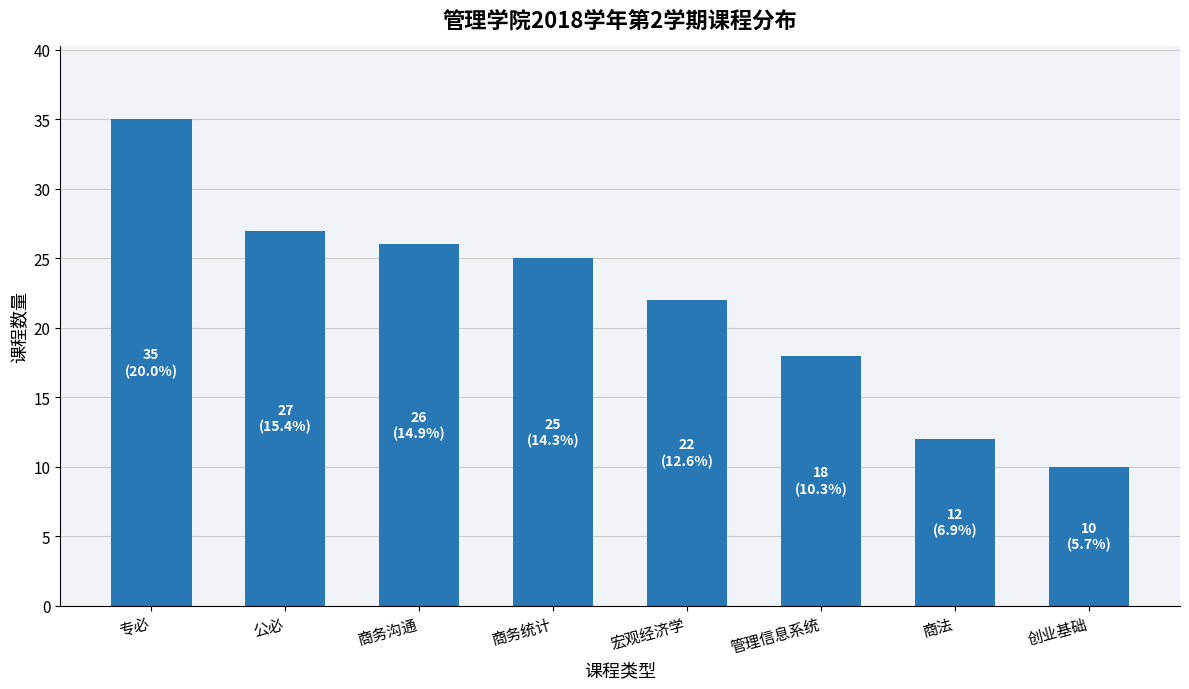

What is the greatest value displayed?

35